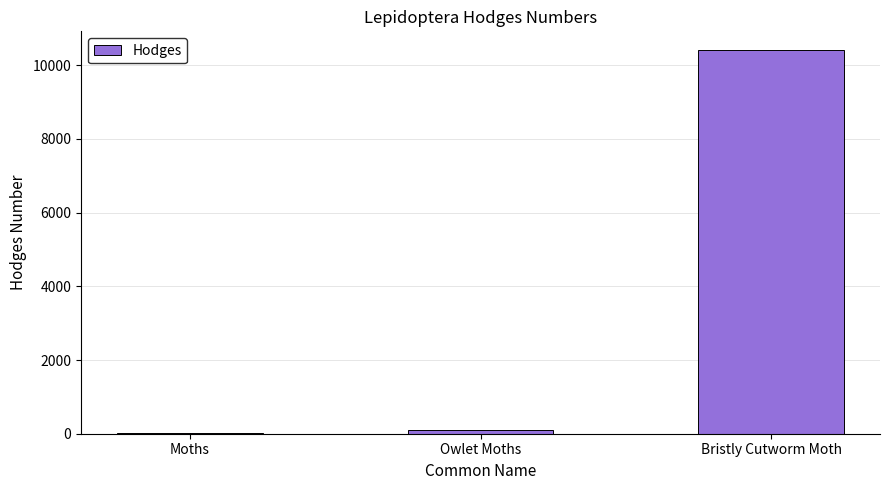

Which has a higher value, Bristly Cutworm Moth or Owlet Moths?

Bristly Cutworm Moth